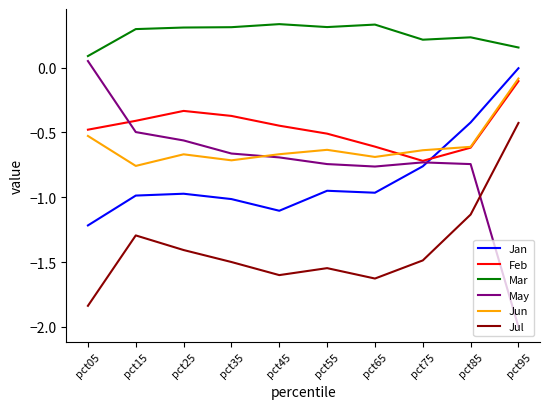

What is the lowest value of the May series?

-2.0